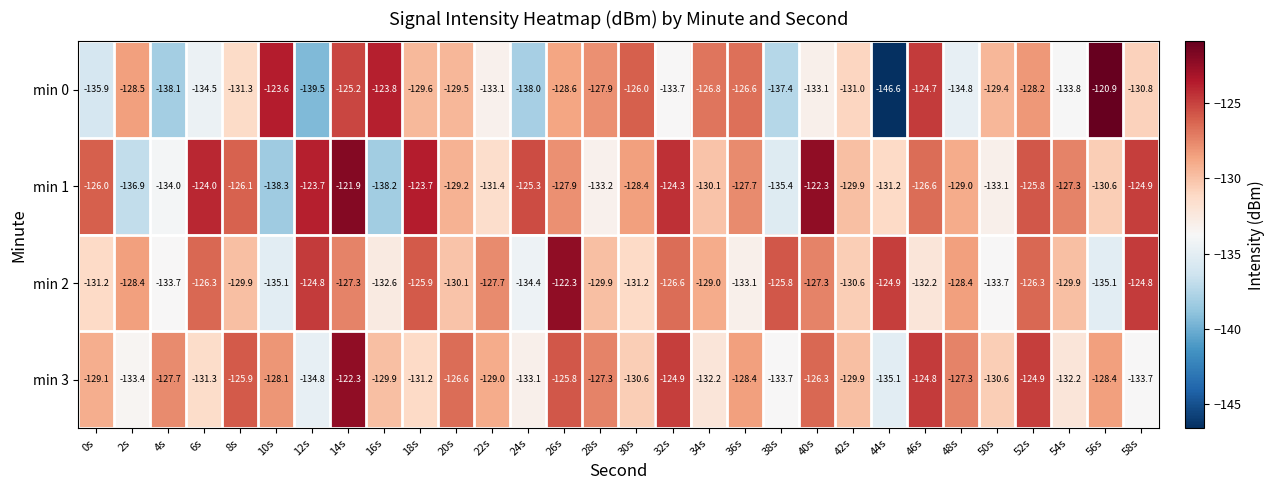

Where is min 2 nearest to the value -128?

22s